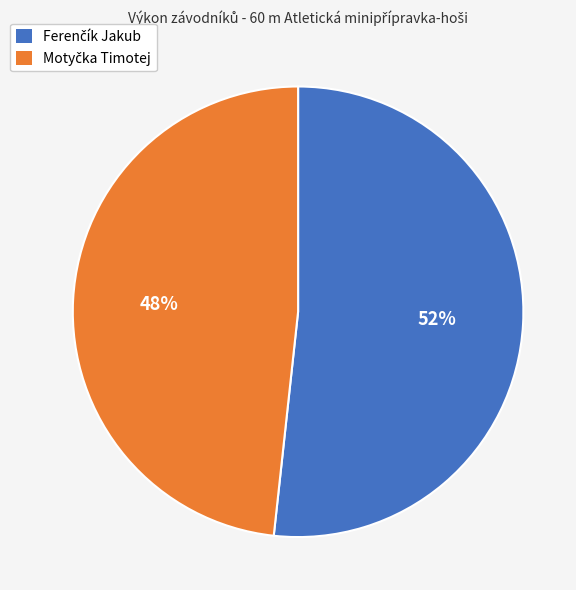

Is there a majority slice in this chart?

Yes